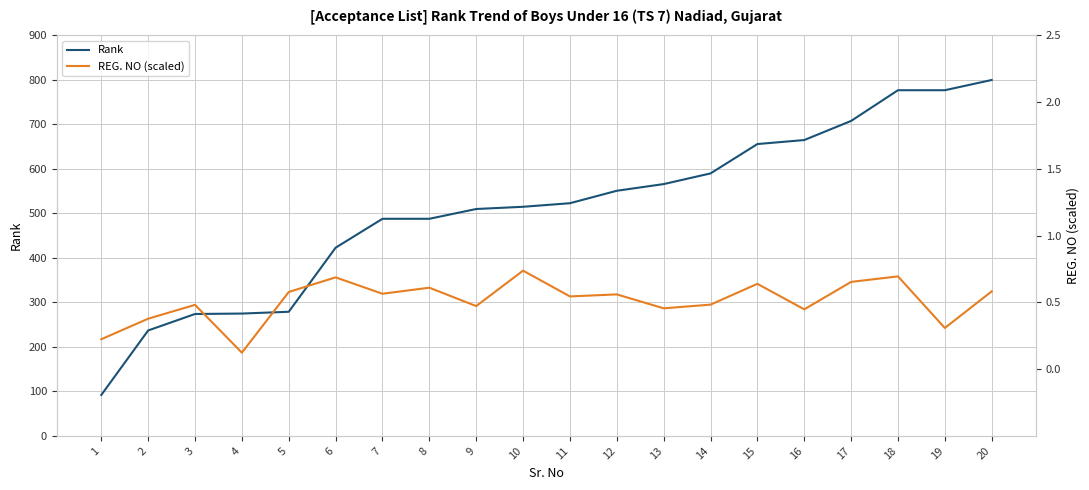

What is the value of the REG. NO (scaled) point at the 18th from the left?

0.7